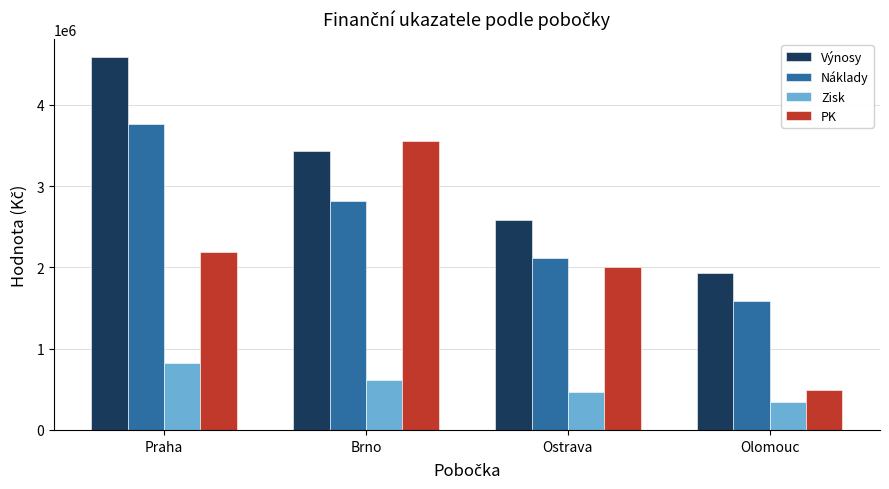

How many groups of bars are there?

4